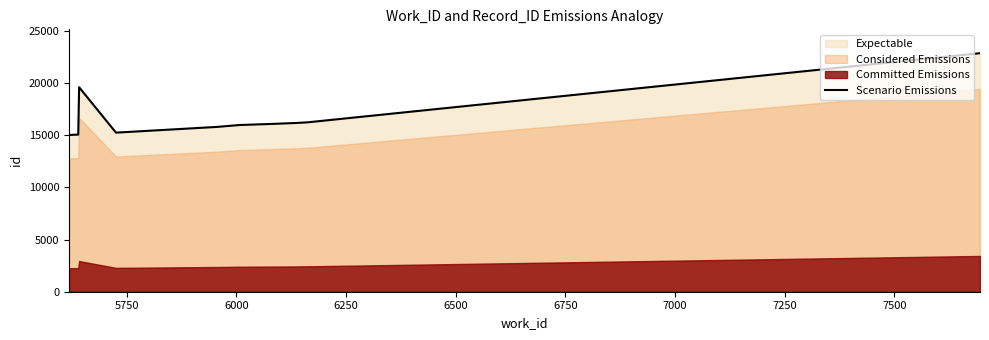

What is the maximum value for Scenario Emissions?

22884